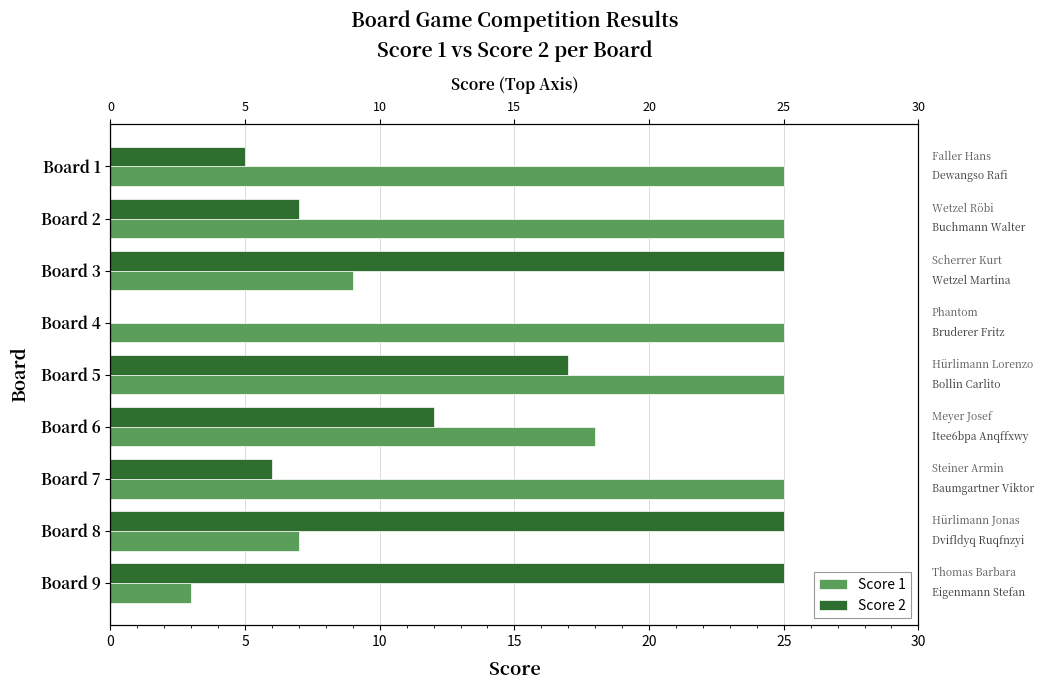

Does the chart contain stacked bars?

No